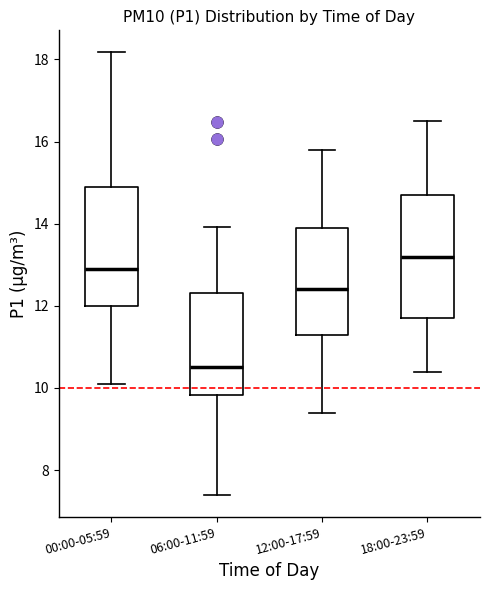

Reading left to right, transcribe this box plot: for each box, give where its median line is, the range the box spans, and where its two whiskers end, as read against the y-axis. The values are not printed on the chart, so give them approximately, as read against the axis.

00:00-05:59: median 13.0, box 12.0 to 15.0, whiskers 10.2 to 18.2
06:00-11:59: median 10.6, box 9.8 to 12.4, whiskers 7.4 to 14.0
12:00-17:59: median 12.4, box 11.4 to 14.0, whiskers 9.4 to 15.8
18:00-23:59: median 13.2, box 11.8 to 14.8, whiskers 10.4 to 16.6